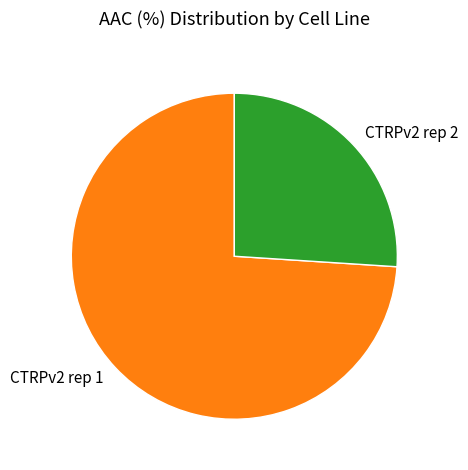

Is there any slice that represents more than half of the pie?

Yes